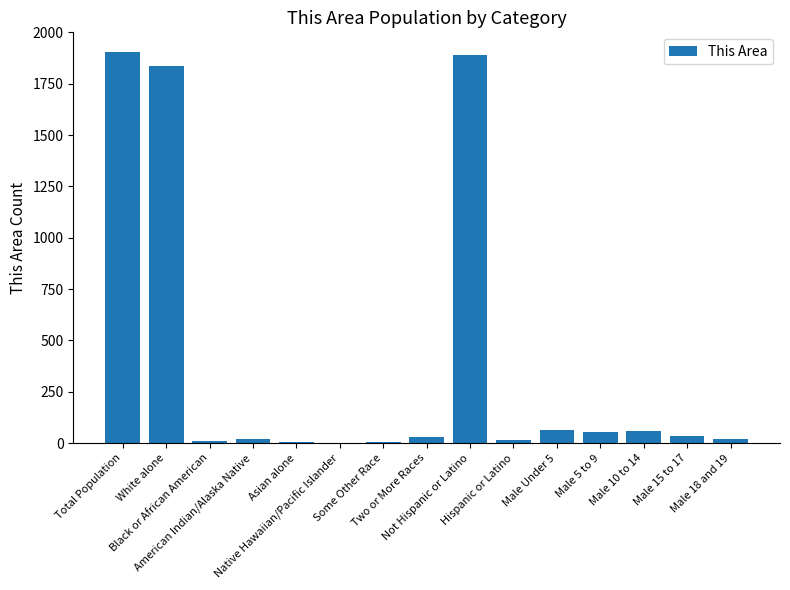

What is the greatest value displayed?

1905